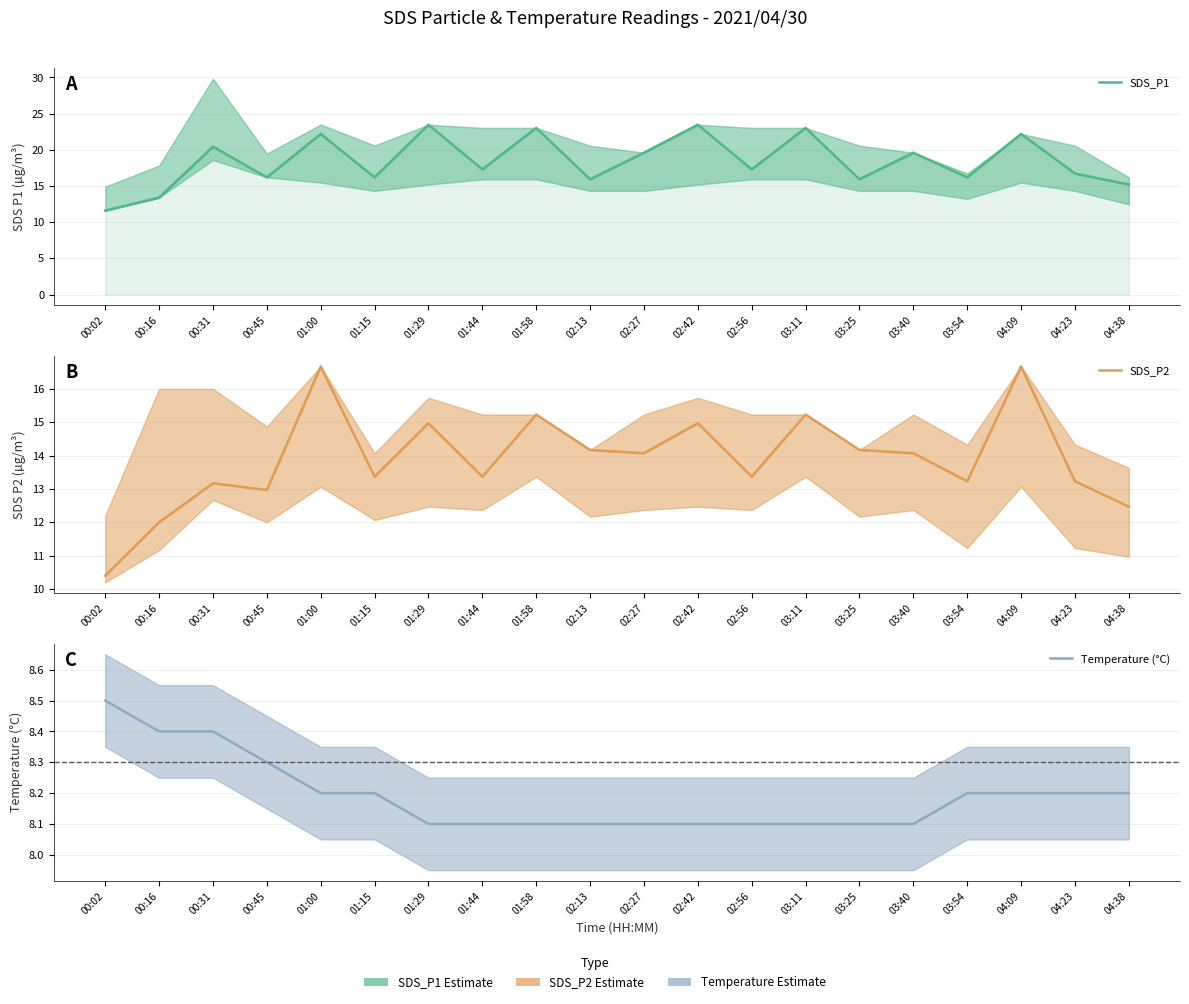

The value of SDS_P1 at 00:02 is 11.6. True or false?

True